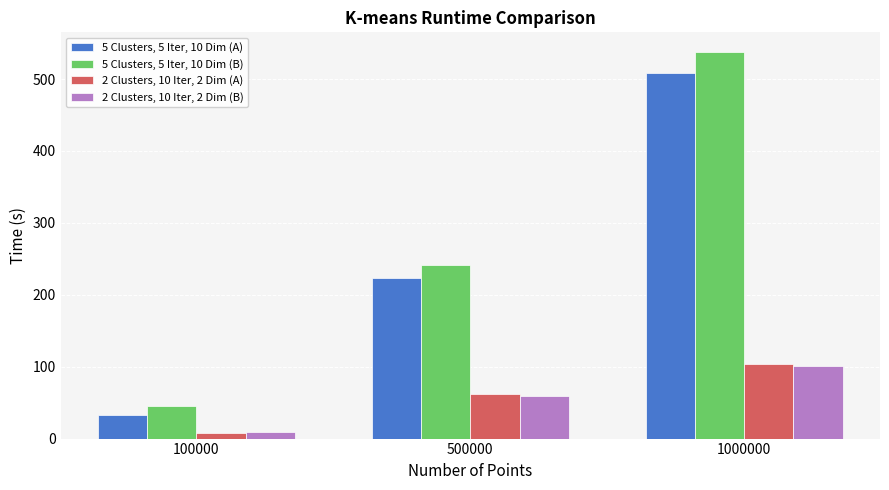

What are all the series names shown in the legend?

5 Clusters, 5 Iter, 10 Dim (A), 5 Clusters, 5 Iter, 10 Dim (B), 2 Clusters, 10 Iter, 2 Dim (A), 2 Clusters, 10 Iter, 2 Dim (B)